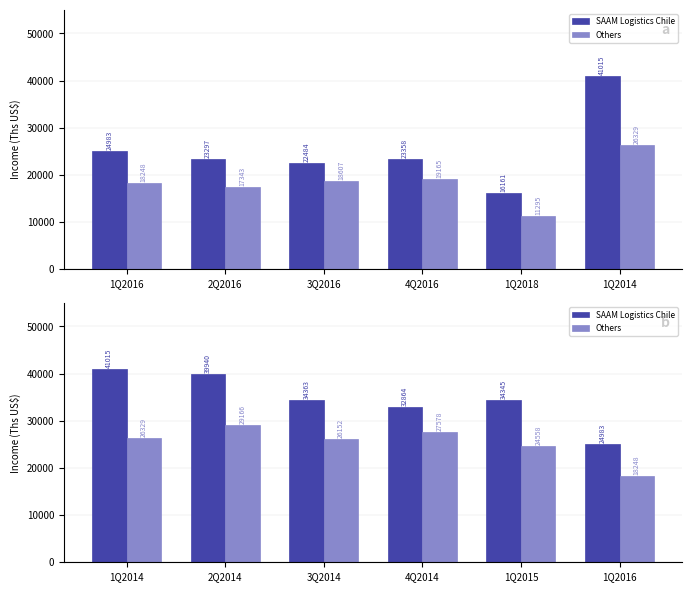

What is the sum of all Others values?

152033.0